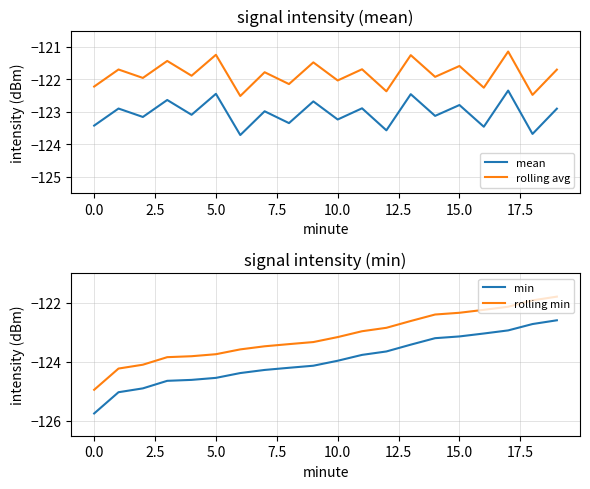

What is the value of the mean point at the 9th from the left?

-123.3